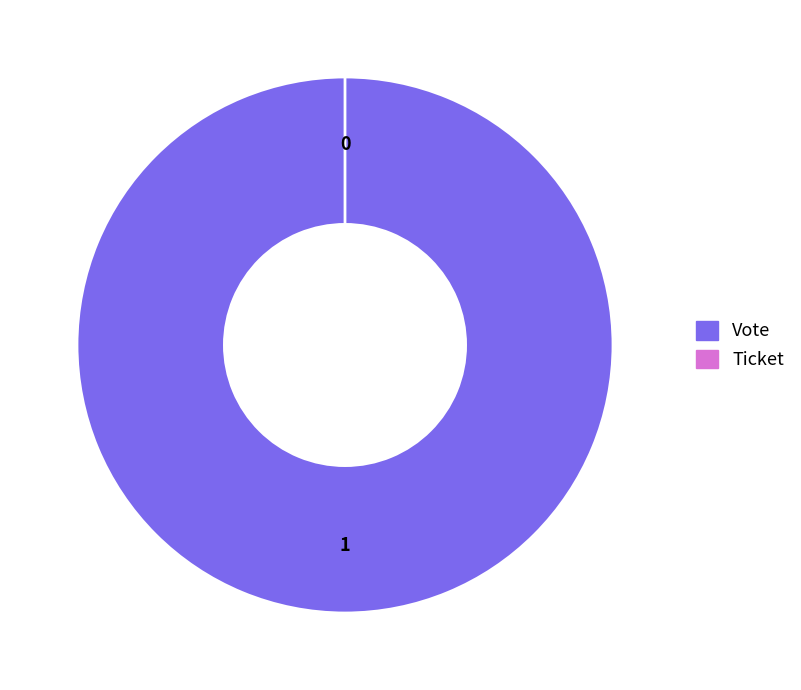

To the nearest percent, what portion does Vote represent?

100%